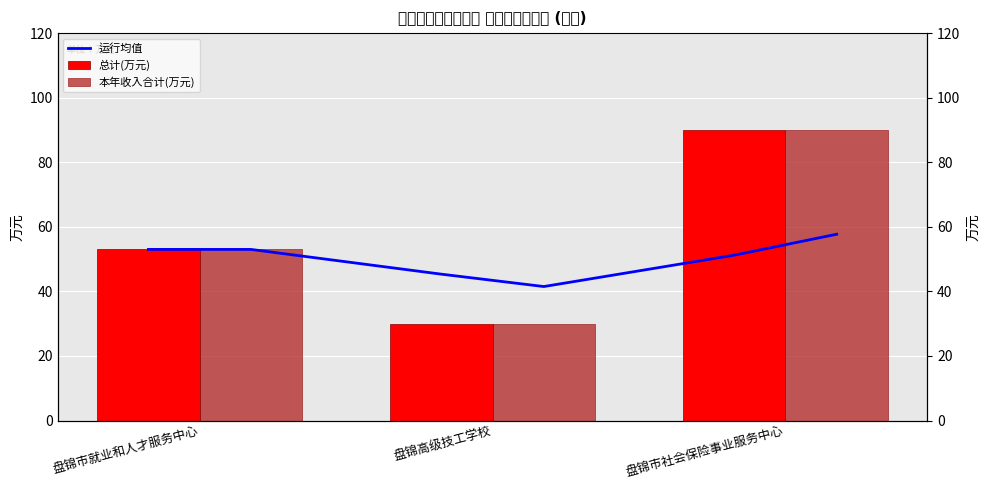

Which series has the largest total across all categories?

总计(万元)